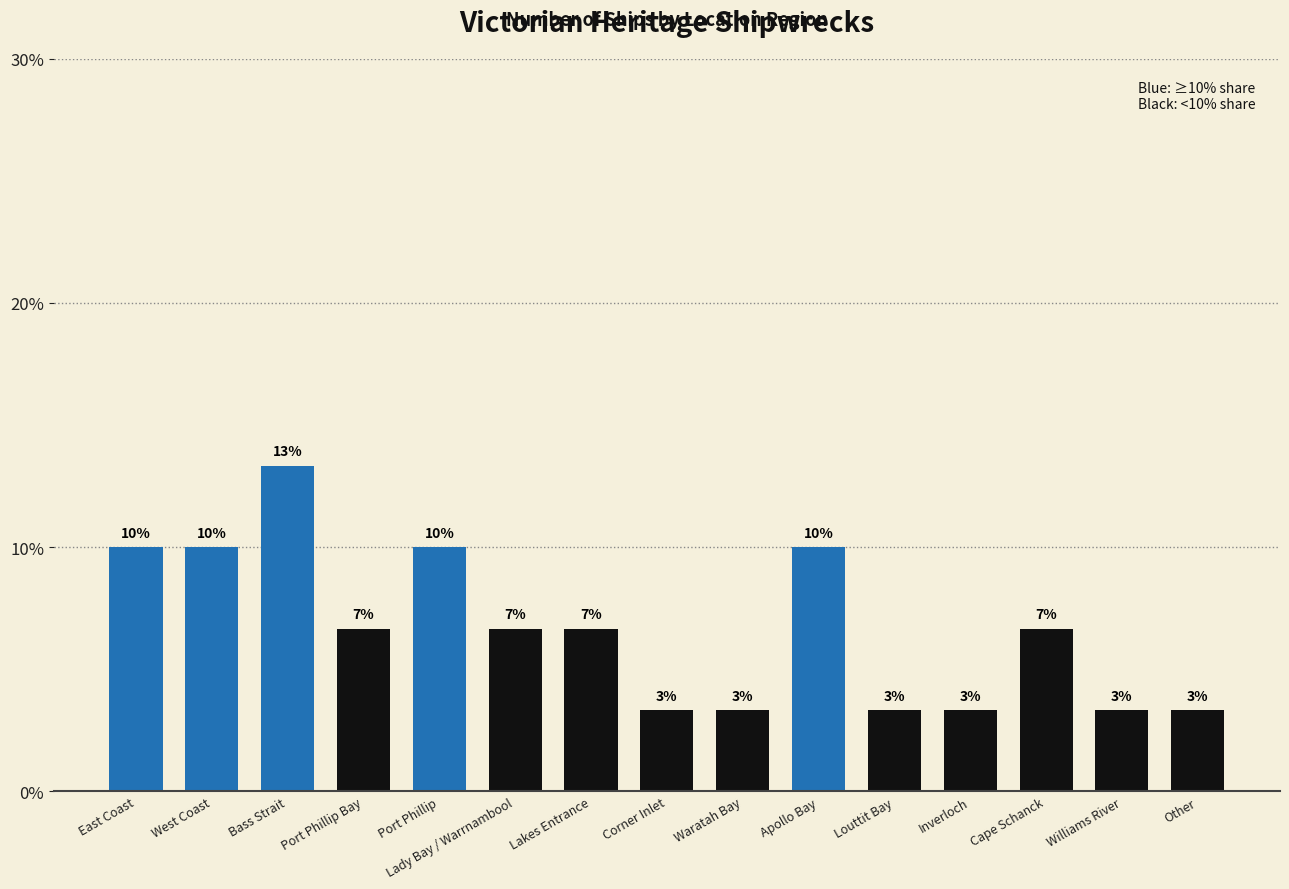

What is the sum of the values at Other and Apollo Bay?

13.3